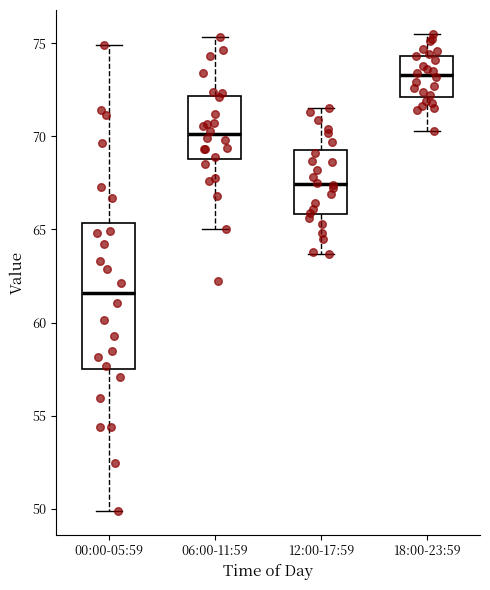

Reading left to right, read every box against the y-axis: the position of its median line, the range the box covers, and the ends of its whiskers. The values are not printed on the chart, so give them approximately, as read against the axis.

00:00-05:59: median 61.5, box 57.5 to 65.5, whiskers 50.0 to 75.0
06:00-11:59: median 70.0, box 69.0 to 72.0, whiskers 65.0 to 75.5
12:00-17:59: median 67.5, box 66.0 to 69.5, whiskers 63.5 to 71.5
18:00-23:59: median 73.5, box 72.0 to 74.5, whiskers 70.5 to 75.5